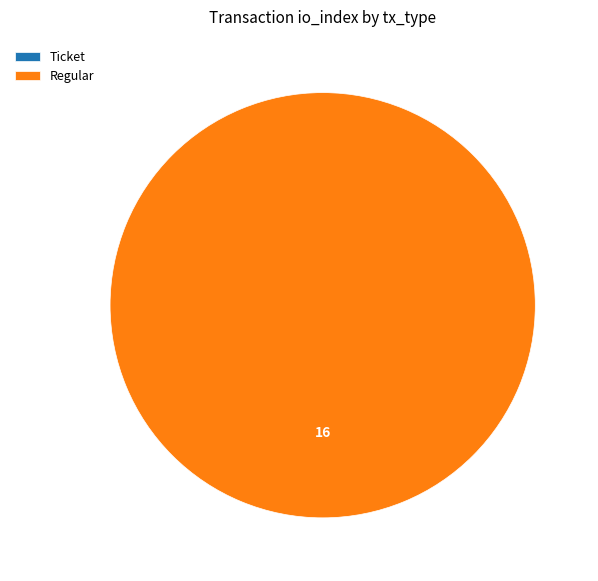

Which slice is the smallest?

Ticket